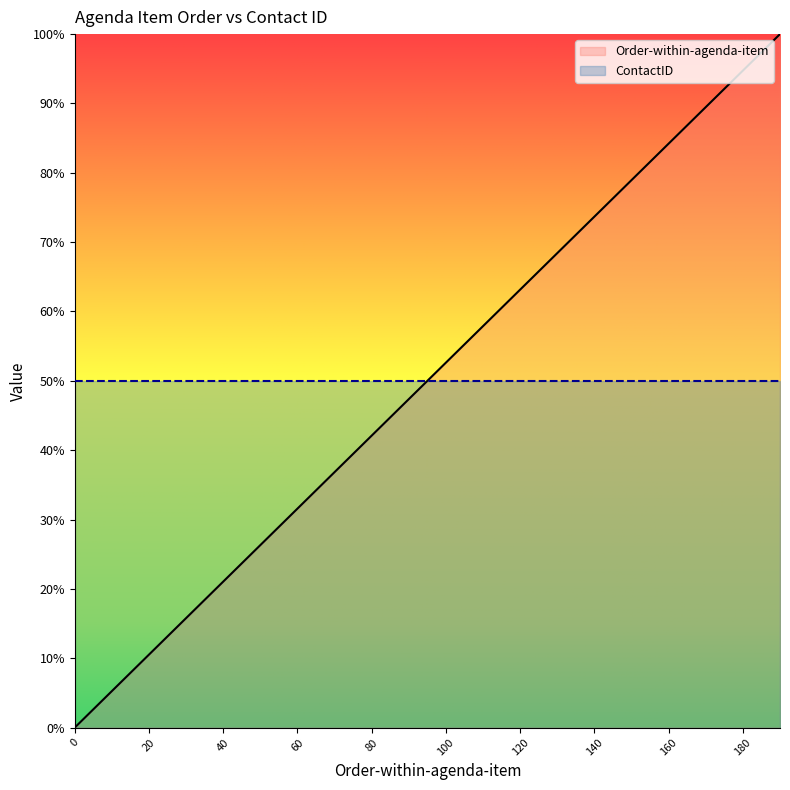

True or false: the data shows 5.0 at 30.

False